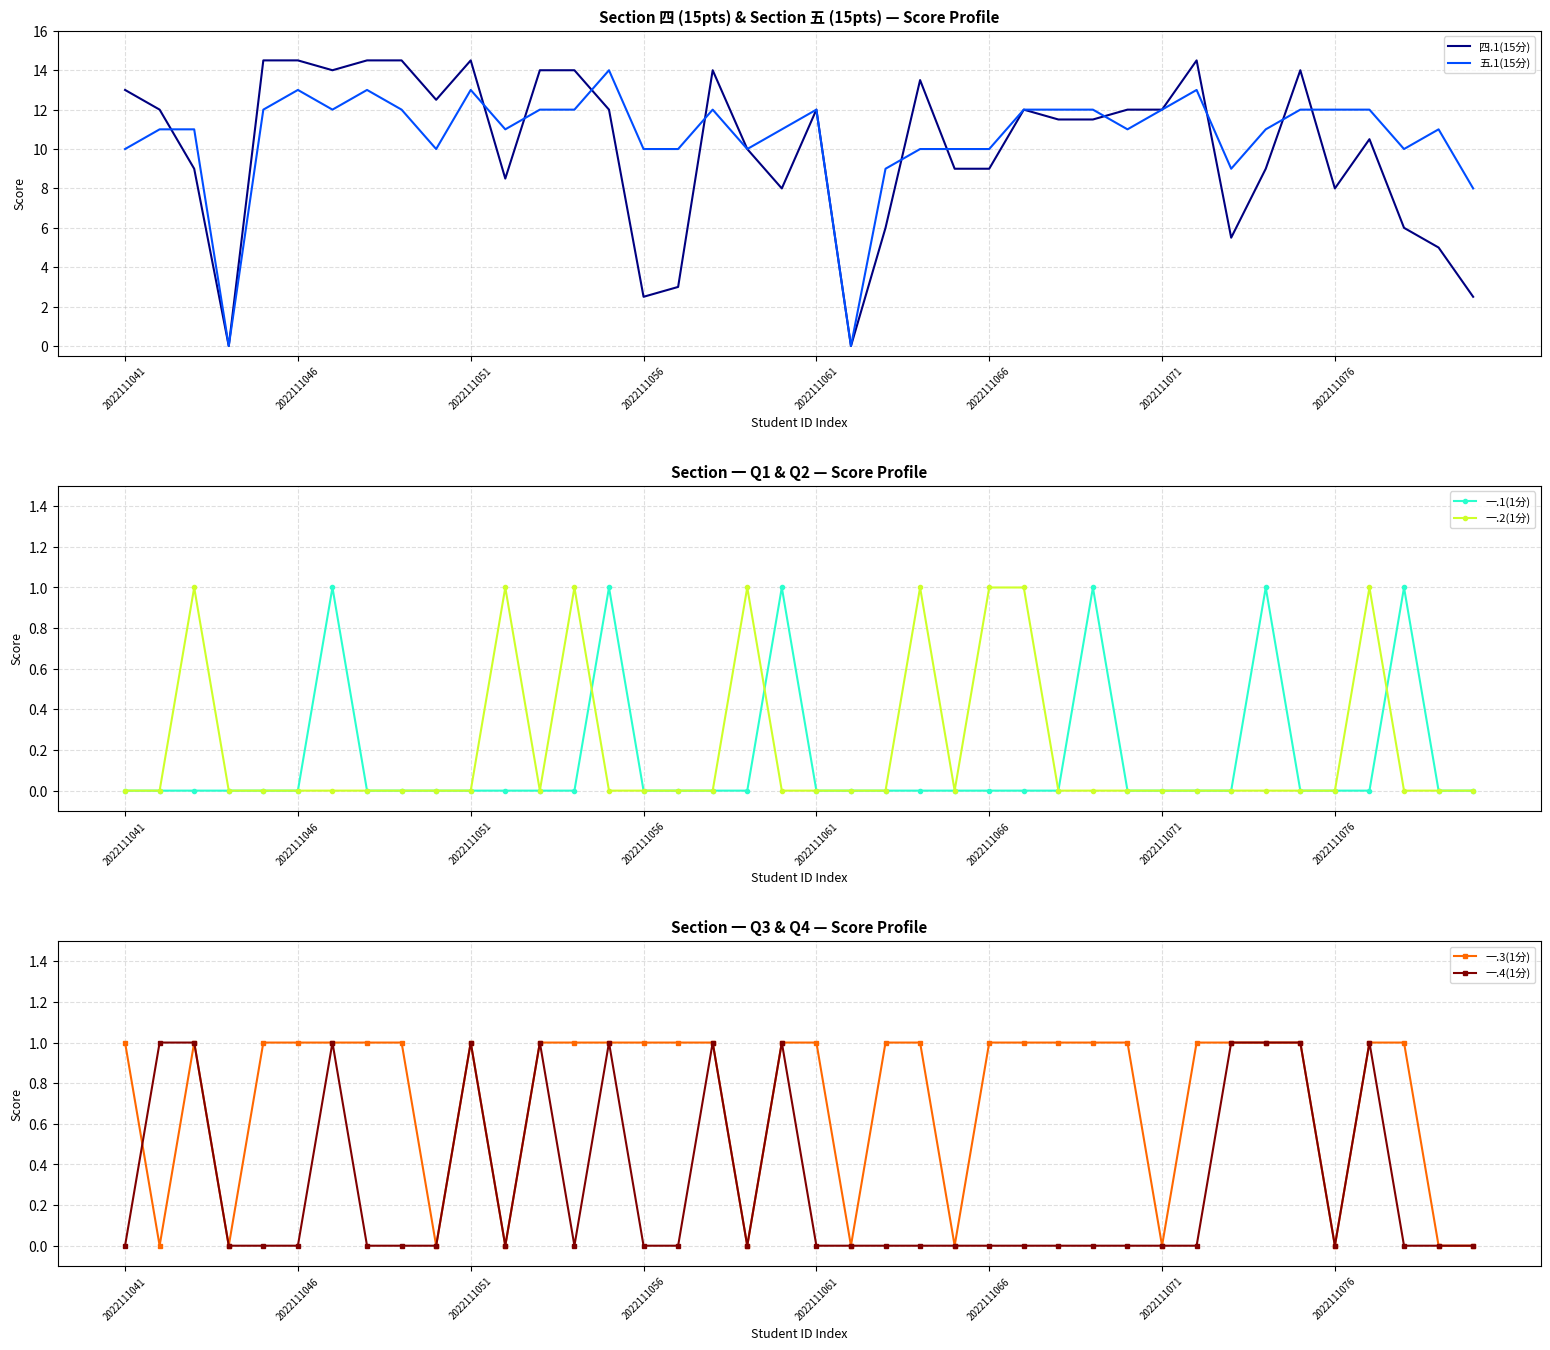

What is the difference between the maximum and minimum values in the 一.1(1分) series?

1